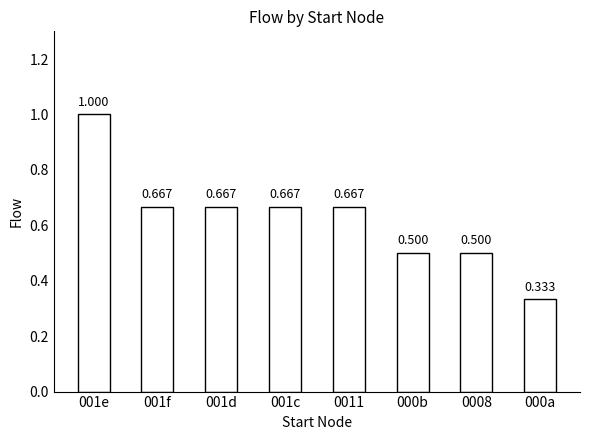

The value at 000b is 0.5. True or false?

True